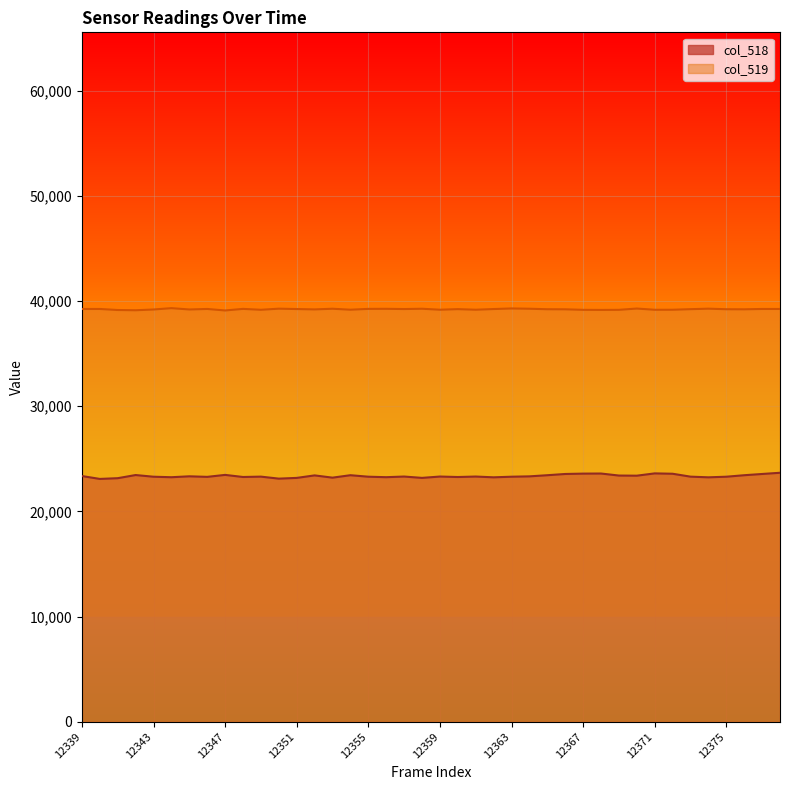

At how many categories does at least one series exceed 33925?

40